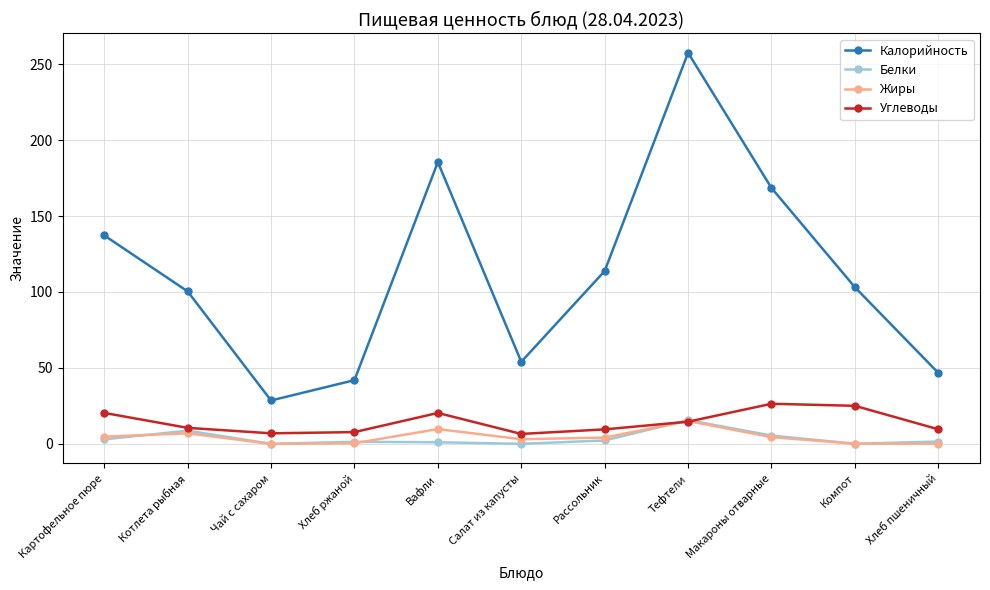

True or false: Жиры and Калорийность cross at least once.

False